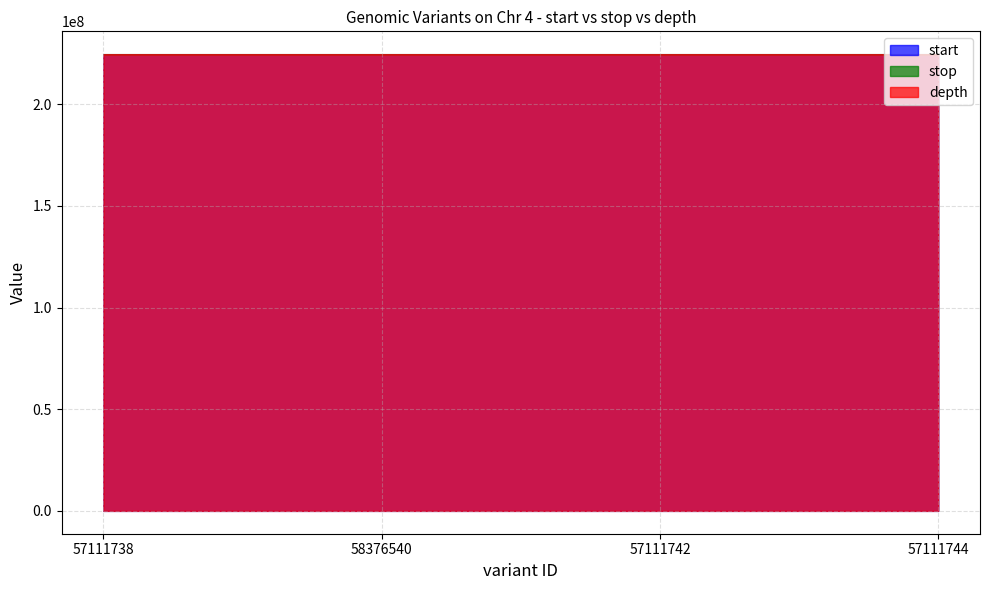

Is the value of start at 58376540 greater than the value of depth at 57111744?

Yes